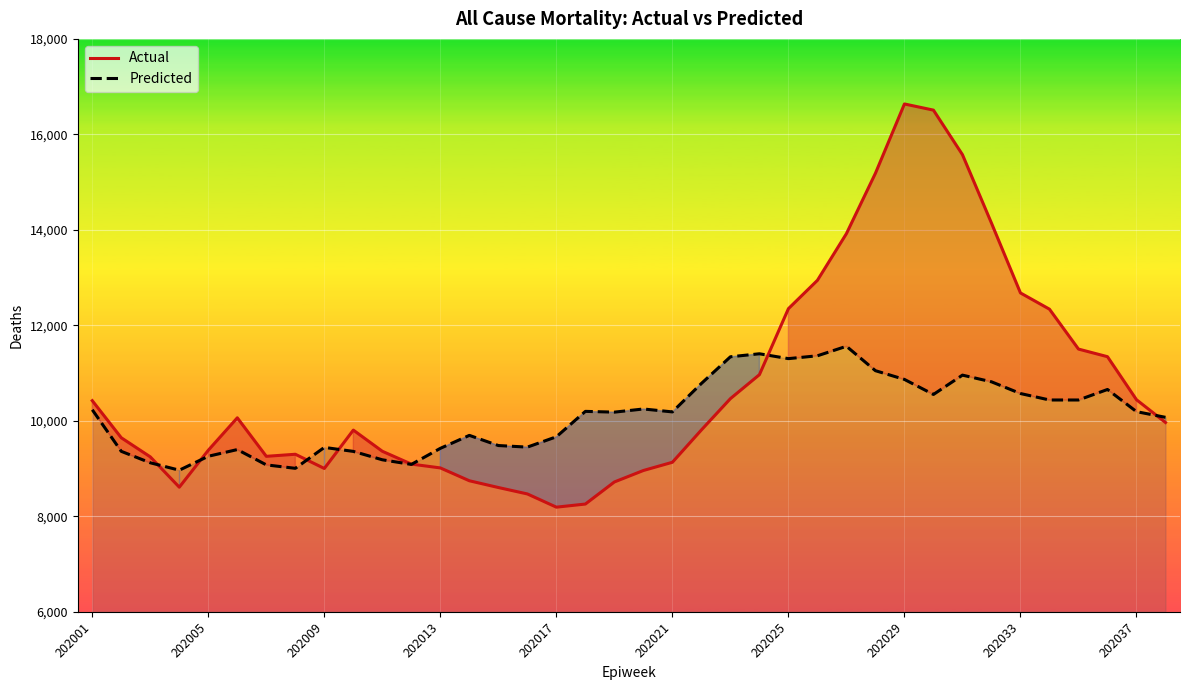

How many times do Predicted and Actual cross each other?

7